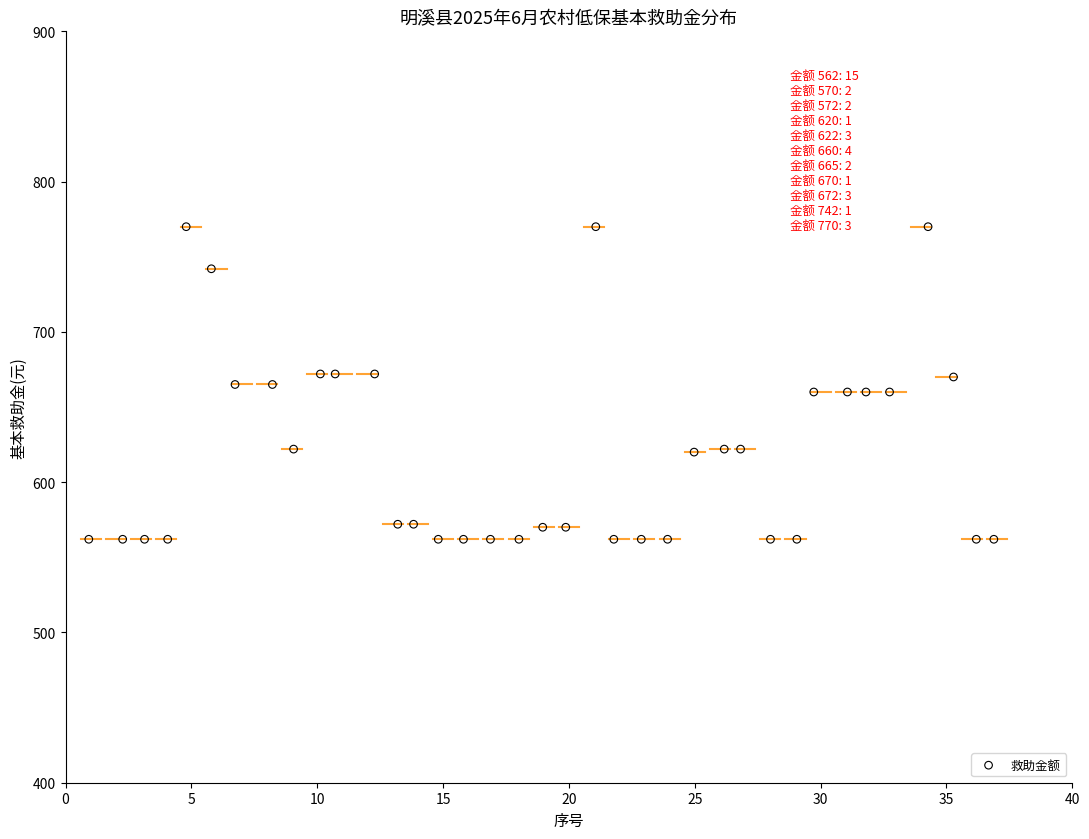

What is the range of Y values (max minus min)?

208